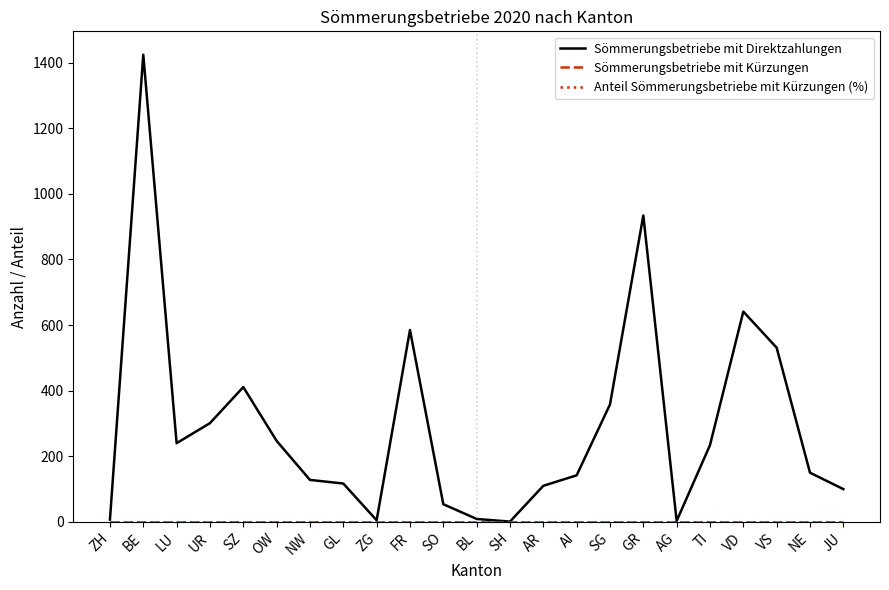

Reading right to left, extract all data points from this chart.

Sömmerungsbetriebe mit Direktzahlungen: JU=100	NE=150	VS=531	VD=641	TI=234	AG=3	GR=934	SG=358	AI=142	AR=110	SH=1	BL=9	SO=54	FR=585	ZG=5	GL=117	NW=128	OW=247	SZ=411	UR=301	LU=240	BE=1424	ZH=7
Sömmerungsbetriebe mit Kürzungen: JU=0	NE=0	VS=0	VD=0	TI=0	AG=0	GR=0	SG=0	AI=0	AR=0	SH=0	BL=0	SO=0	FR=0	ZG=0	GL=0	NW=0	OW=0	SZ=0	UR=0	LU=0	BE=0	ZH=0
Anteil Sömmerungsbetriebe mit Kürzungen (%): JU=0	NE=0	VS=0	VD=0	TI=0	AG=0	GR=0	SG=0	AI=0	AR=0	SH=0	BL=0	SO=0	FR=0	ZG=0	GL=0	NW=0	OW=0	SZ=0	UR=0	LU=0	BE=0	ZH=0